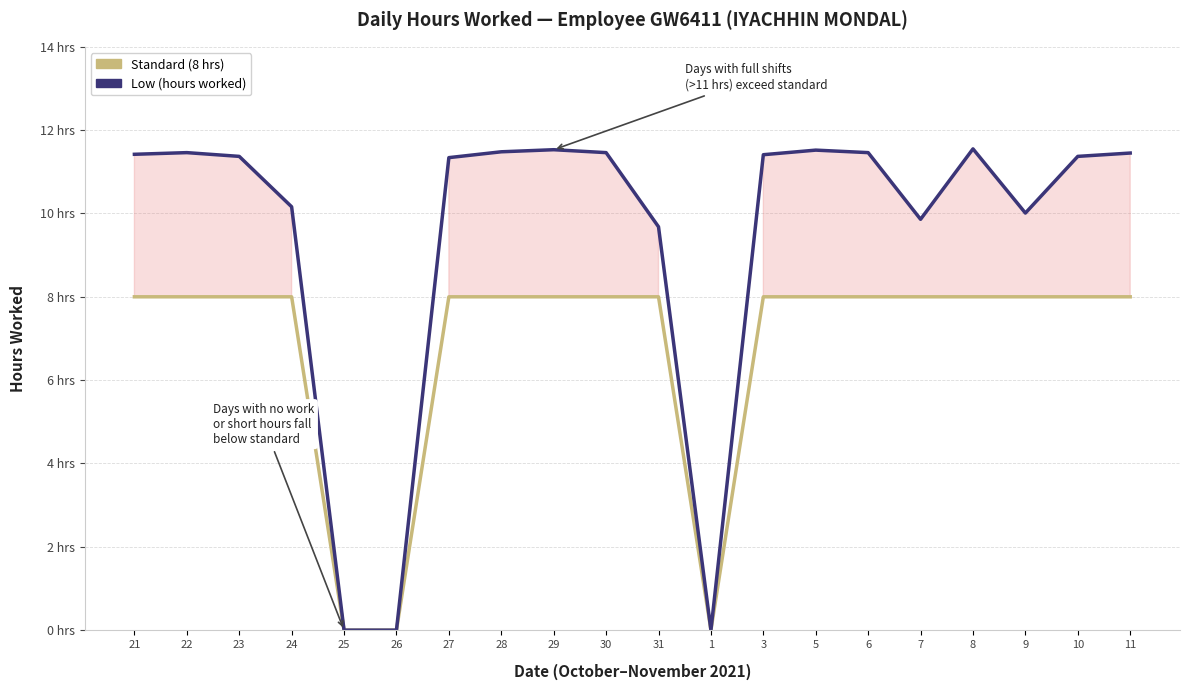

What is the sum of the Low (hours worked) values at 21 and 22?

22.9